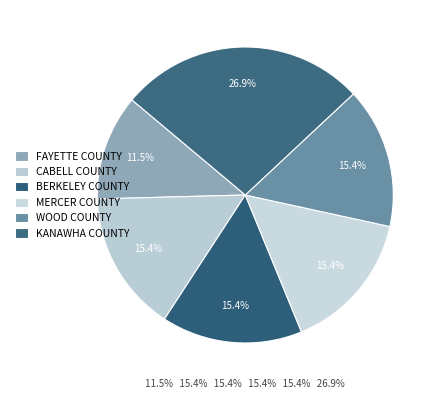

How many segments does this pie chart have?

6